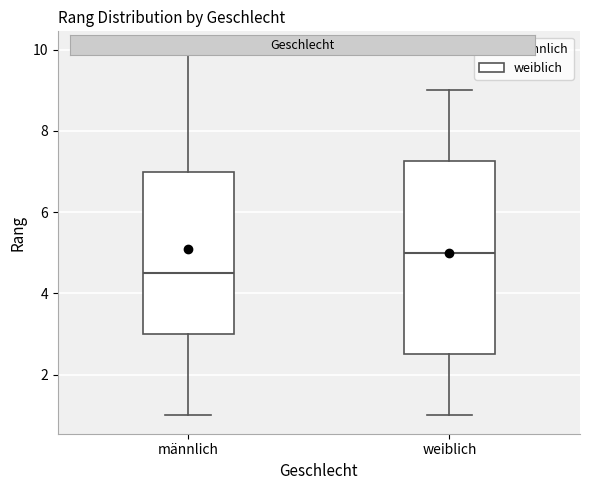

Comparing the boxes themselves (not the whiskers), which one is the tallest?

weiblich